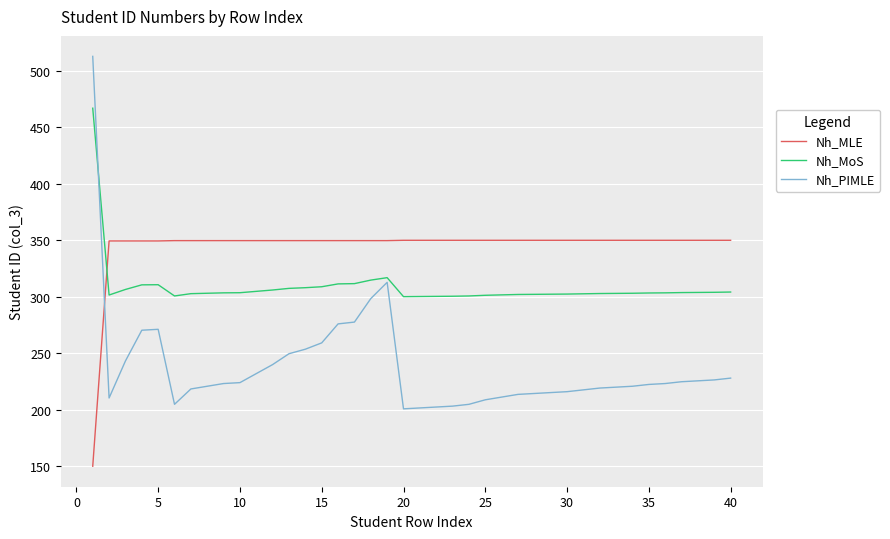

What are all the series names shown in the legend?

Nh_MLE, Nh_MoS, Nh_PIMLE